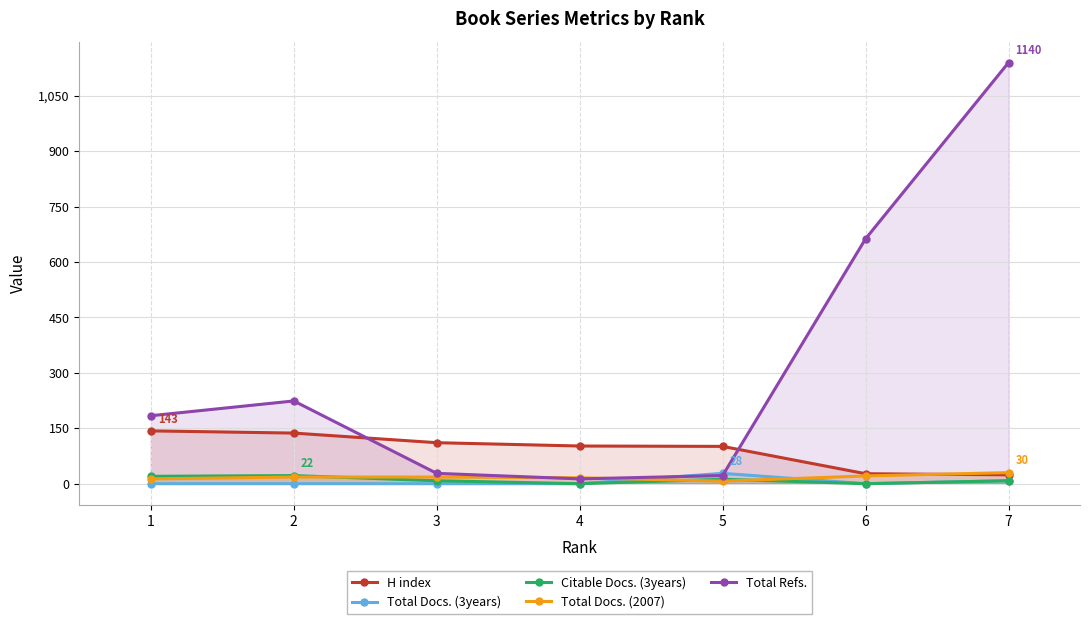

What is the total value across all series at 2?

401